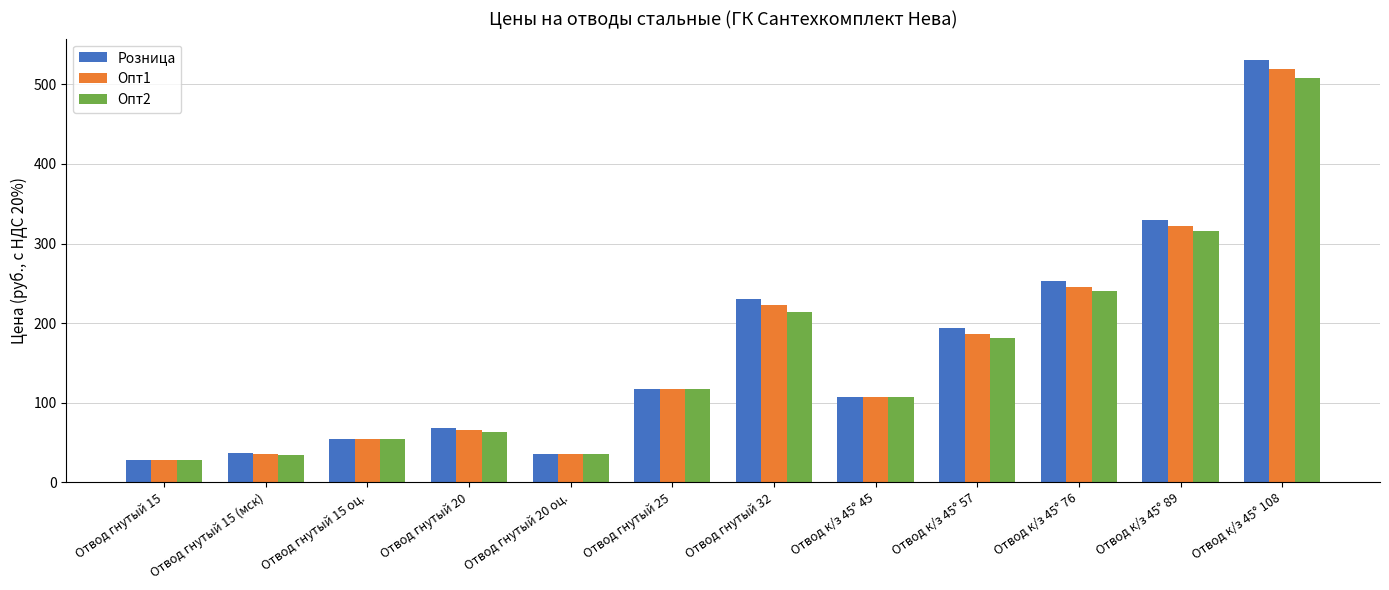

What is the label of the 6th bar from the left?

Отвод гнутый 25